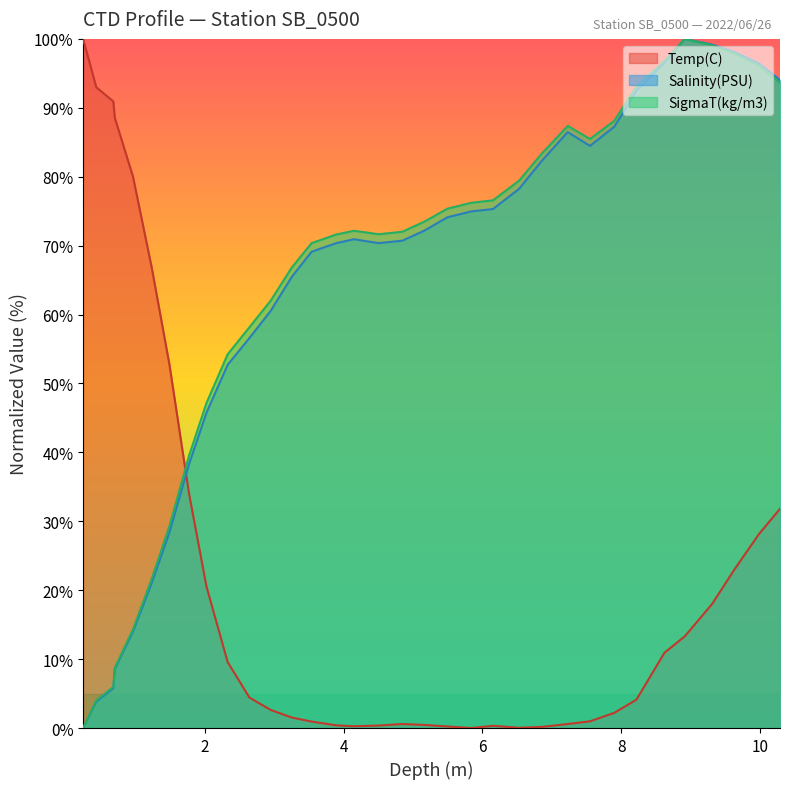

True or false: Salinity(PSU) and Temp(C) cross at least once.

True